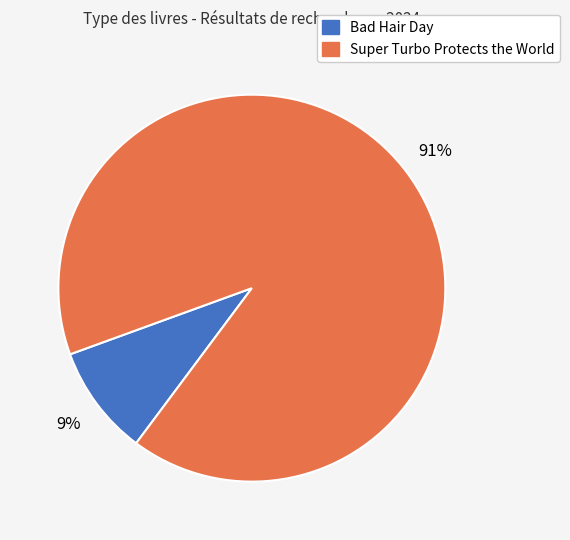

To the nearest percent, what is the difference between the largest and smallest slice percentages?

82%